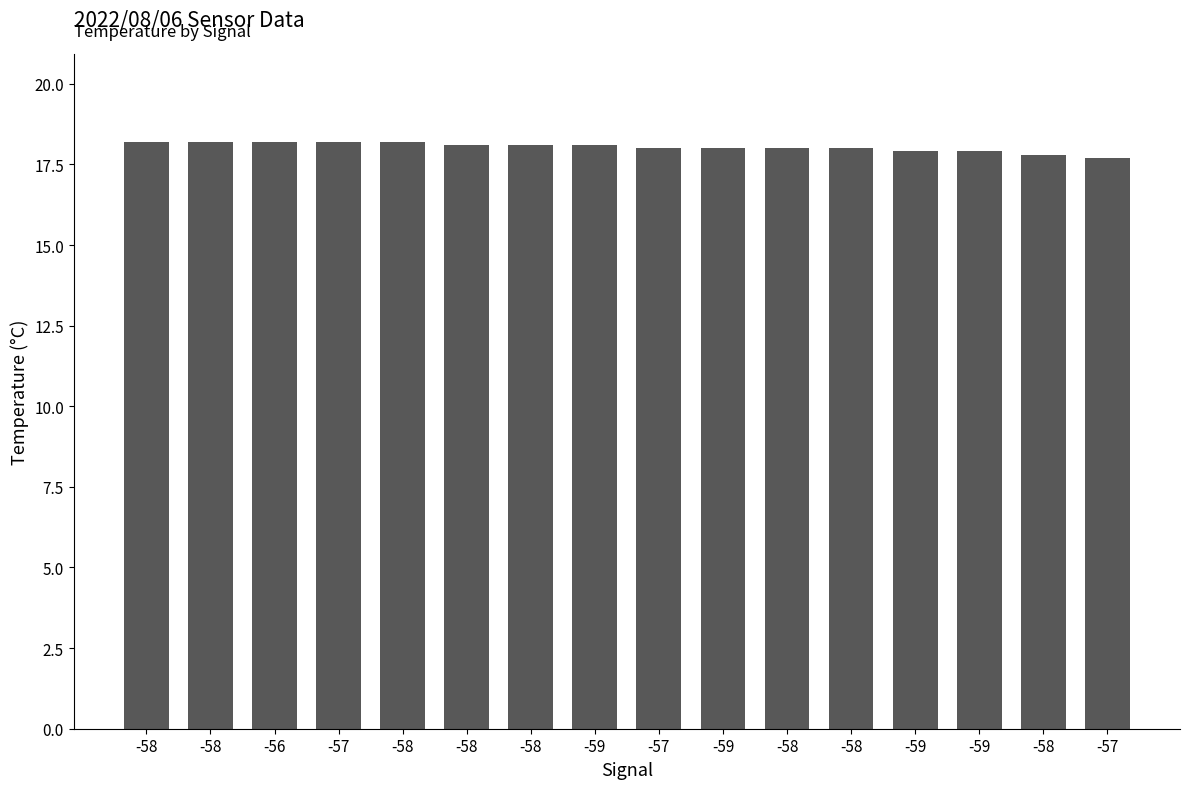

What is the sum of all values?

288.6